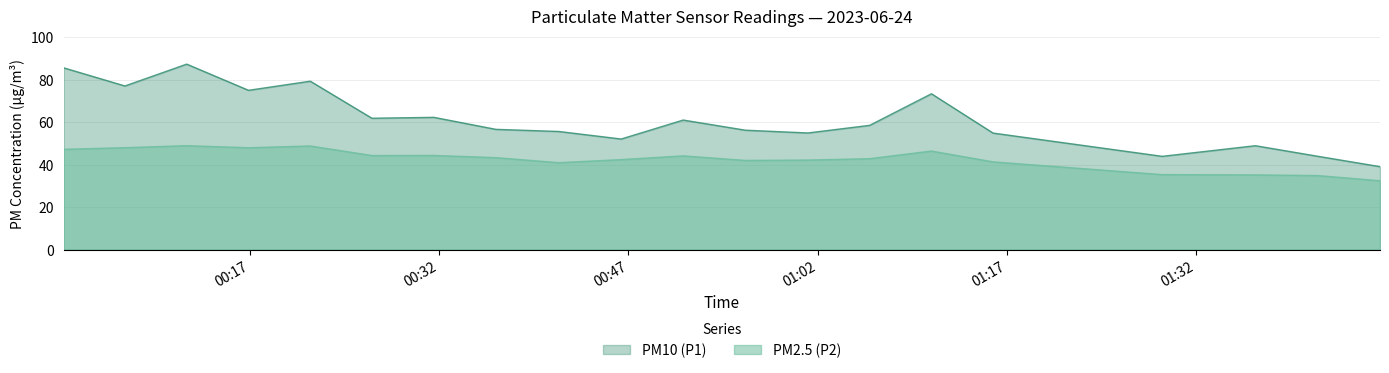

Which series has the largest range (max minus min)?

PM10 (P1)